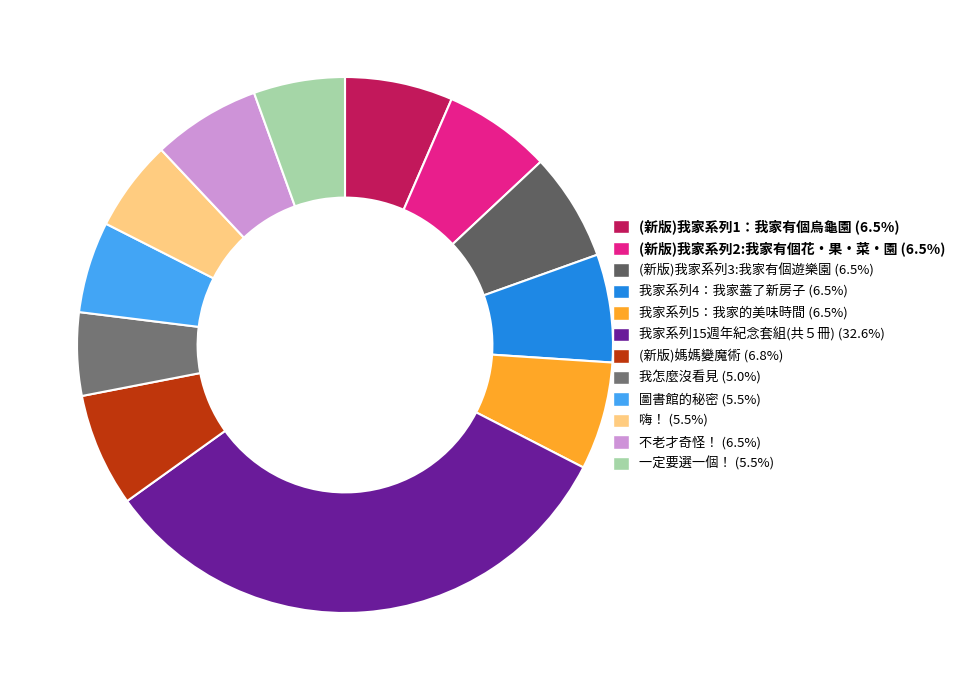

Does 我家系列5：我家的美味時間 account for over 50% of the chart?

No